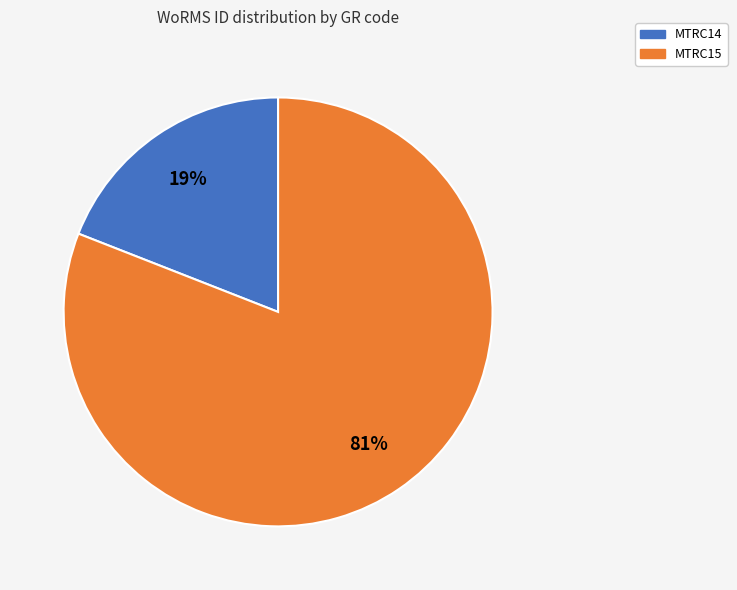

What is the majority slice?

MTRC15